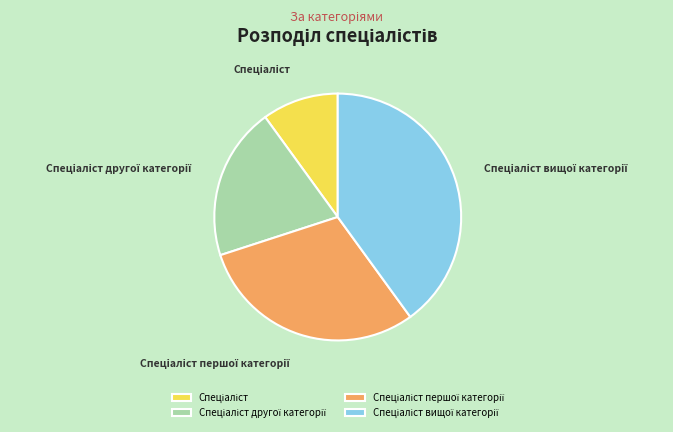

How many slices are in this pie chart?

4